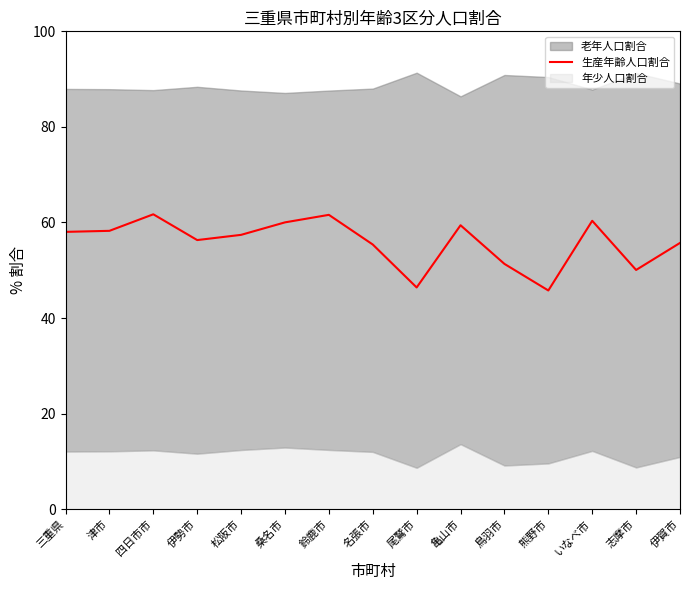

What is the sum of all values?

837.8